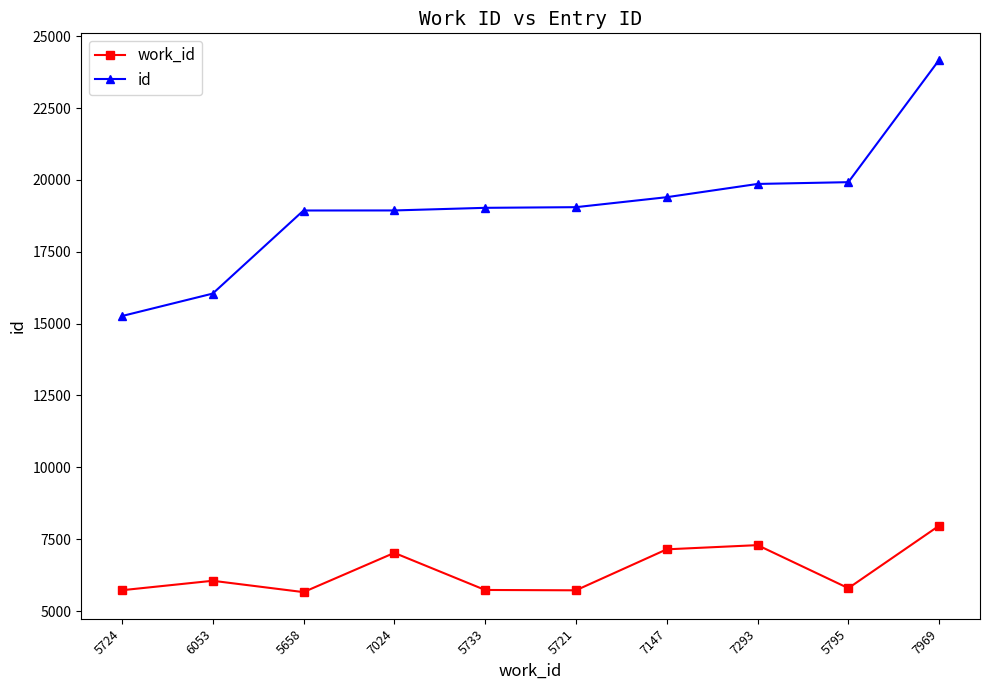

At 7969, list the series in order from largest to smallest.

id, work_id